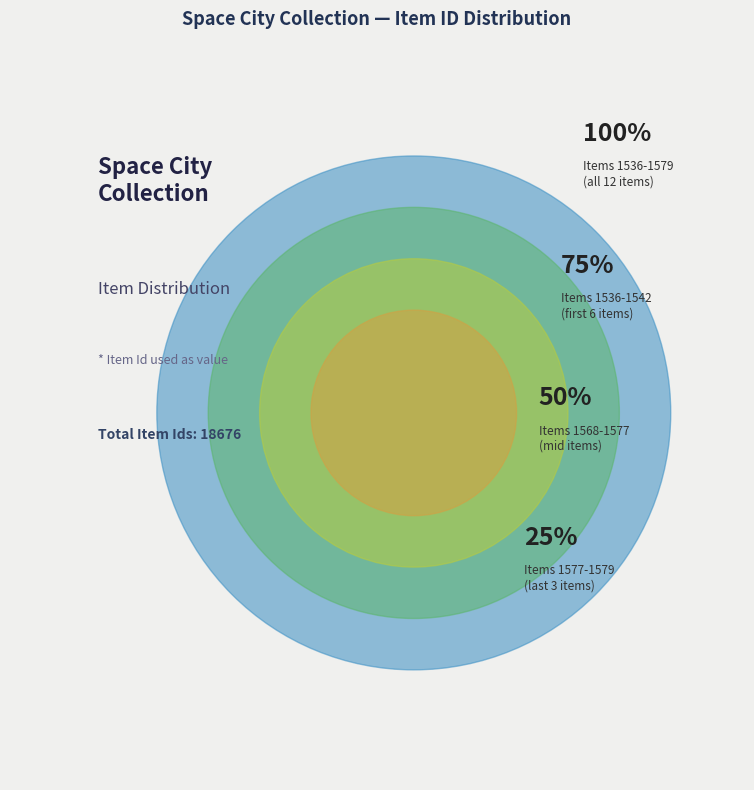

Is there a majority slice in this chart?

No